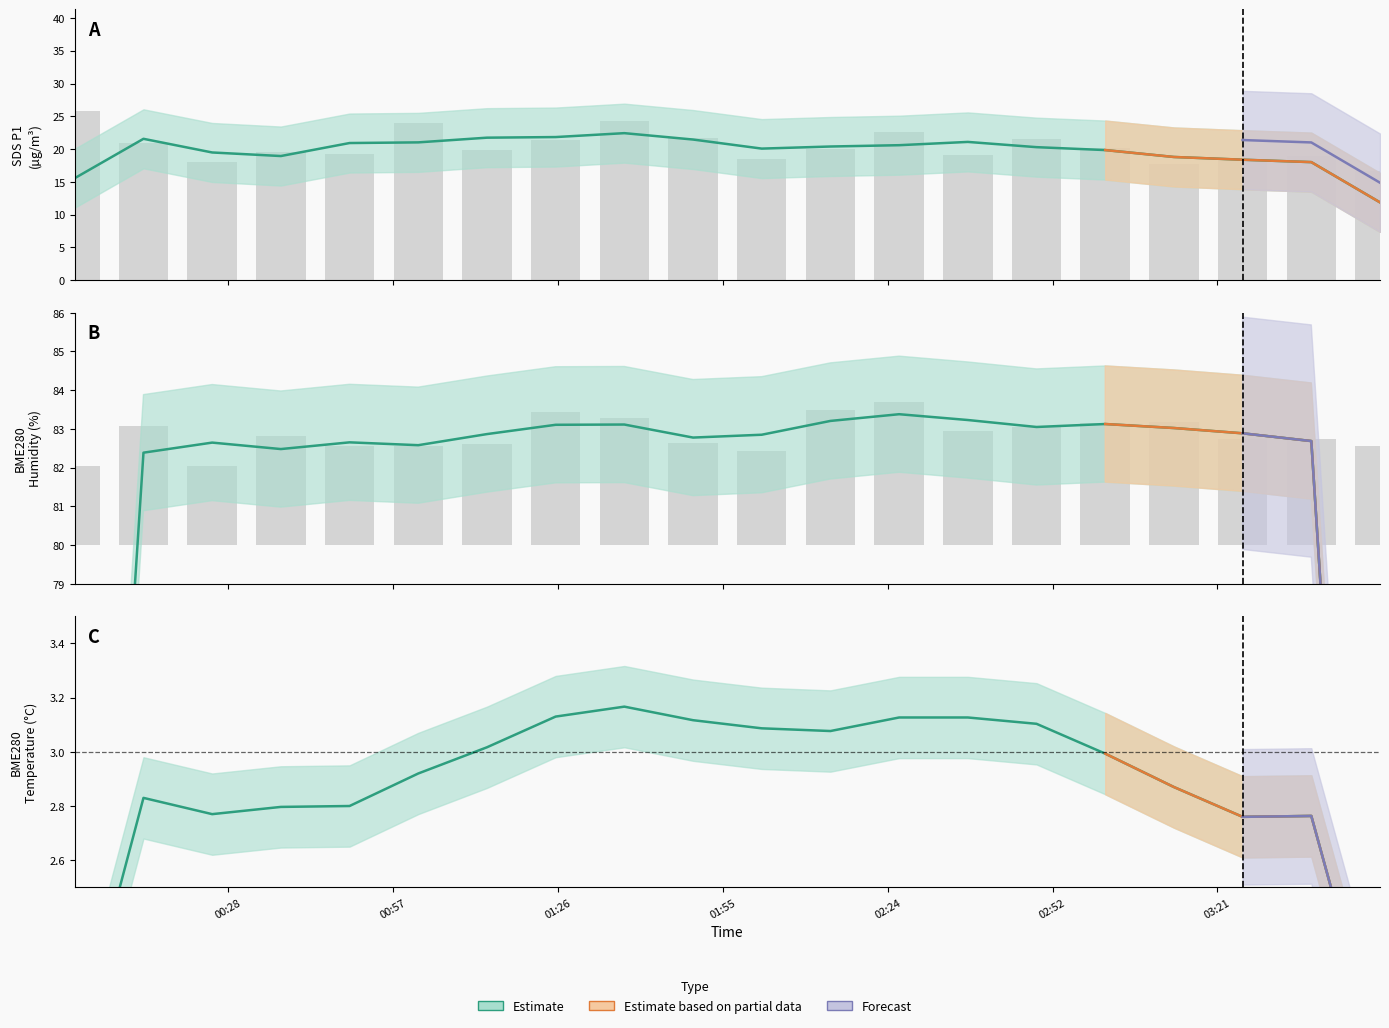

How many bars are there in each group?

2